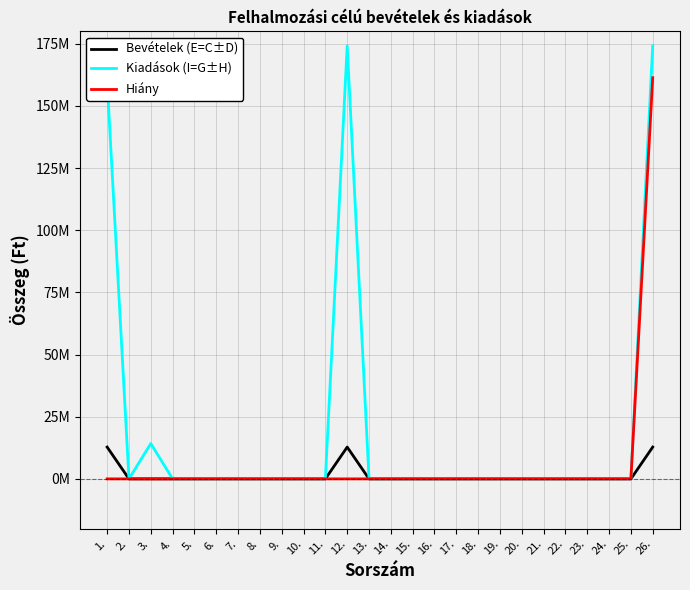

Is this an area chart (filled region under the line)?

No